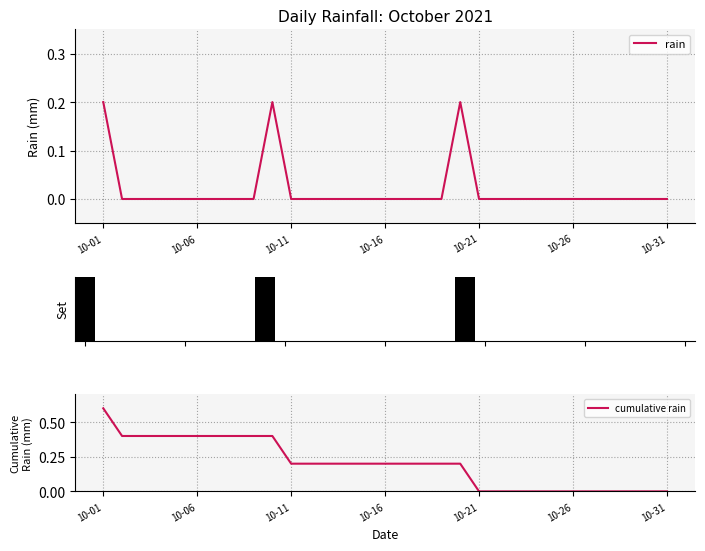

What is the greatest value displayed?

0.6